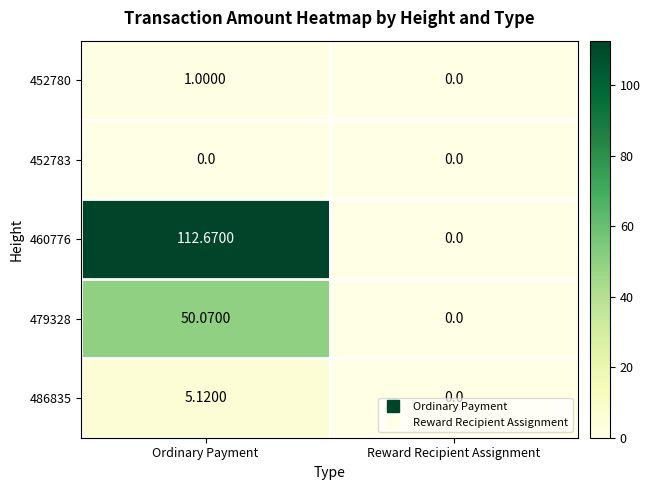

Which category has the highest value in the 452780 series?

Ordinary Payment